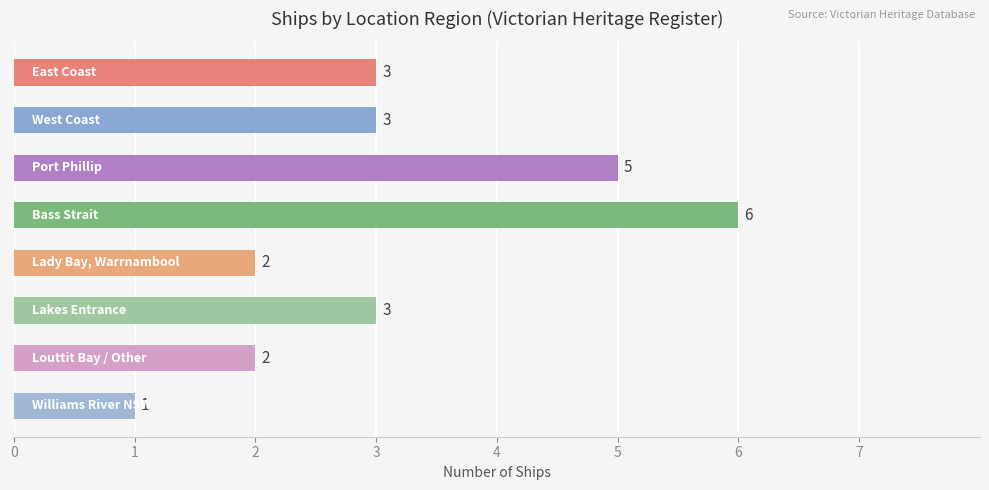

Are the bars horizontal?

Yes